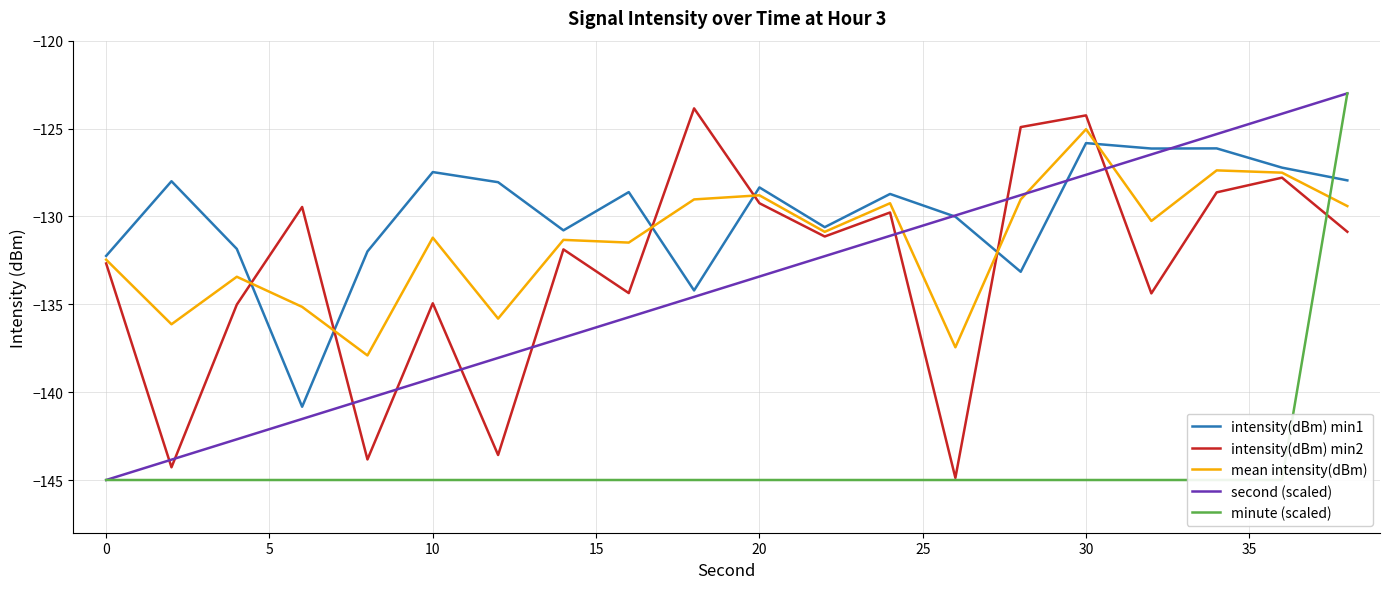

True or false: second (scaled) has a value of -139.2 at 10.

True